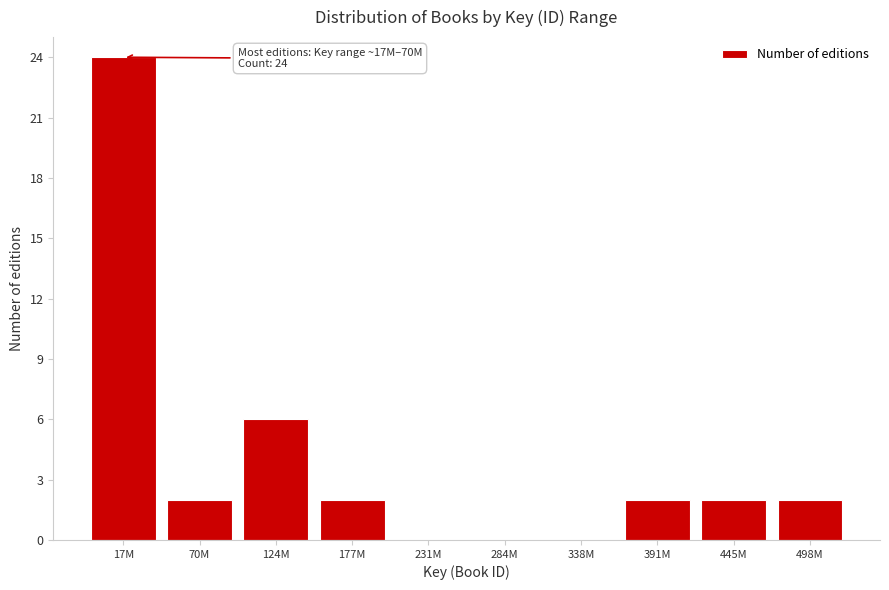

Reading left to right, extract all data points from this chart.

17M=24	70M=2	124M=6	177M=2	231M=0	284M=0	338M=0	391M=2	445M=2	498M=2